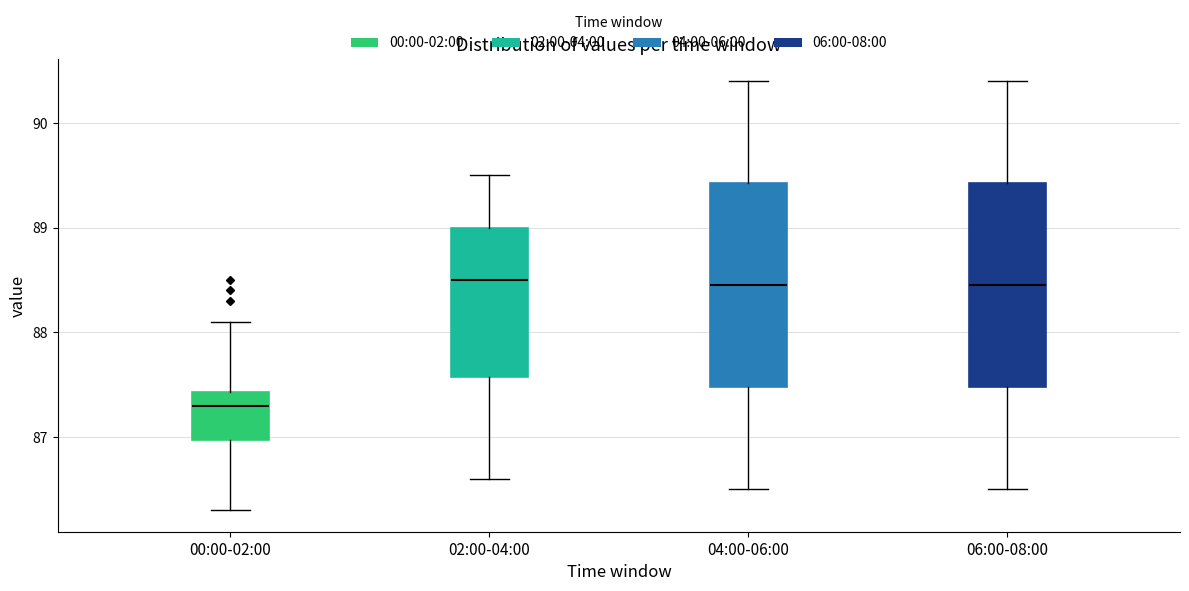

Reading left to right, transcribe this box plot: for each box, give where its median line is, the range the box spans, and where its two whiskers end, as read against the y-axis. The values are not printed on the chart, so give them approximately, as read against the axis.

00:00-02:00: median 87.3, box 87.0 to 87.4, whiskers 86.3 to 88.1
02:00-04:00: median 88.5, box 87.6 to 89.0, whiskers 86.6 to 89.5
04:00-06:00: median 88.5, box 87.5 to 89.4, whiskers 86.5 to 90.4
06:00-08:00: median 88.5, box 87.5 to 89.4, whiskers 86.5 to 90.4